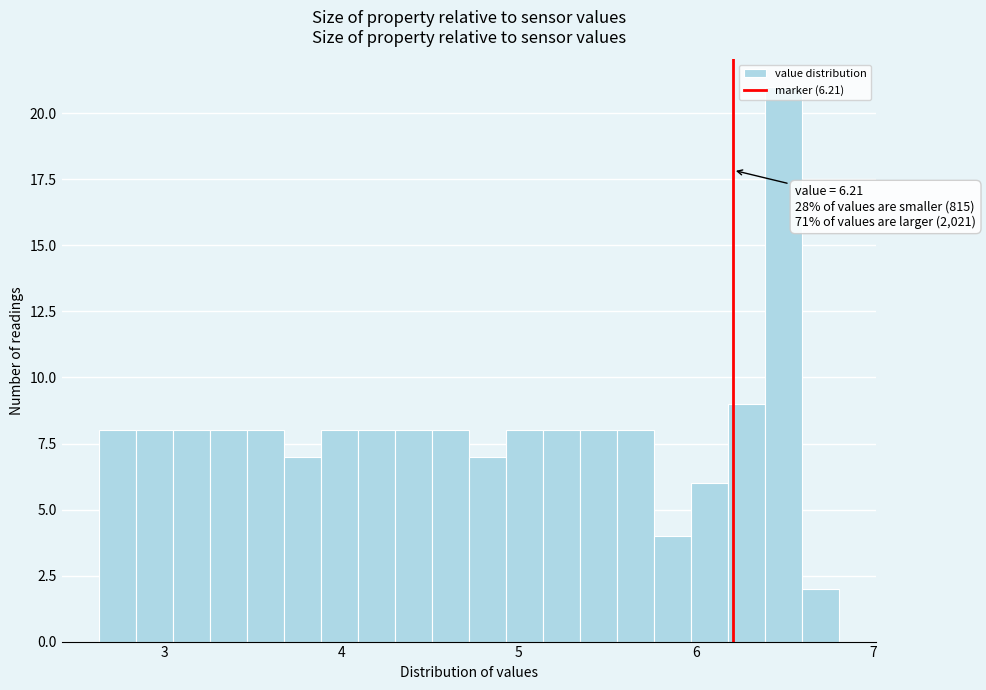

Around what value on the x-axis is the tallest bar? Give the approximate position of its centre, as read against the axis.

6.5